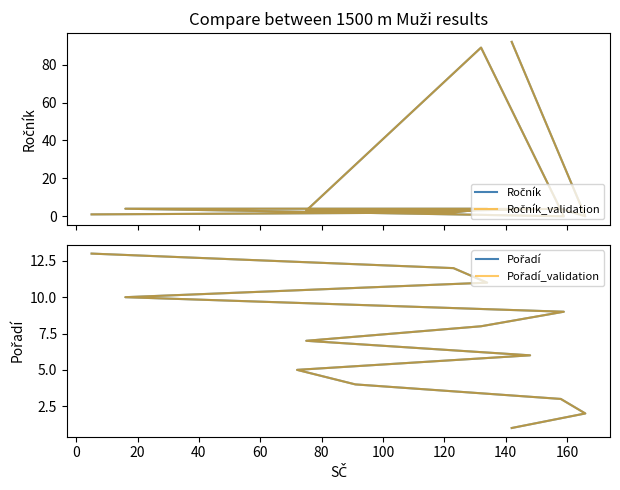

The Ročník series shows 49 at −20. True or false?

False